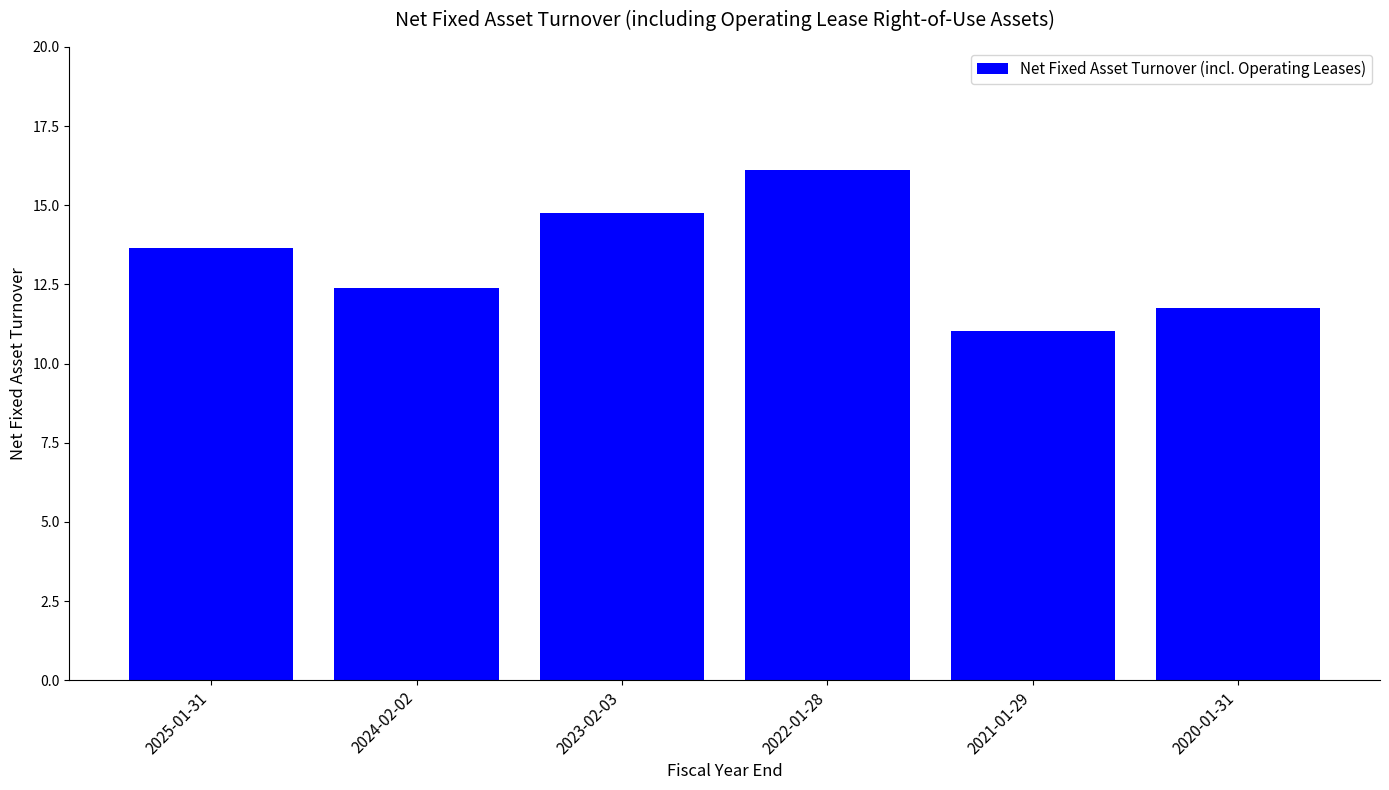

Reading left to right, transcribe all the data shown in this chart.

13.7	12.4	14.8	16.1	11.0	11.8